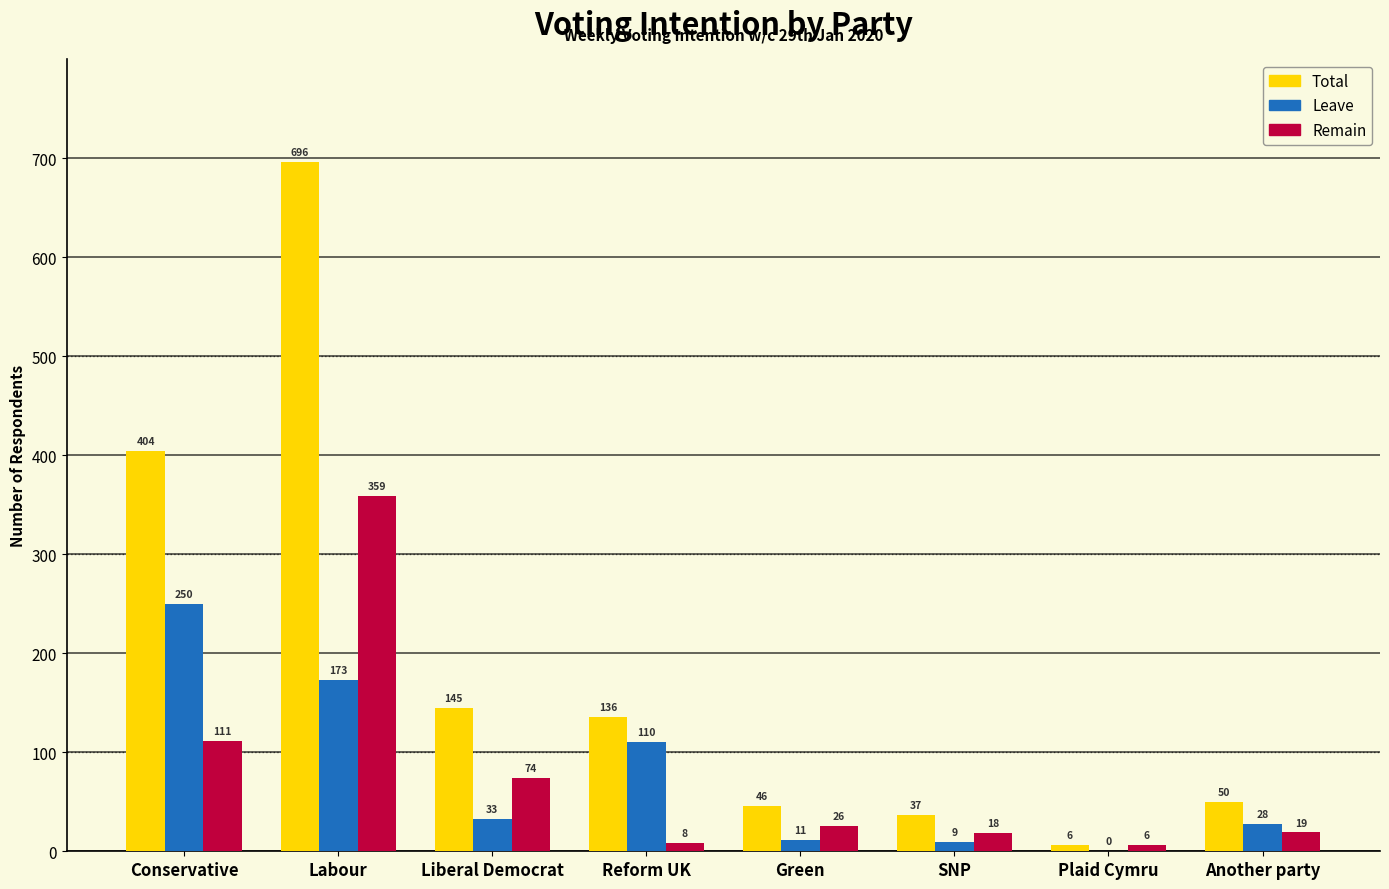

Which category has the highest value across all series?

Labour